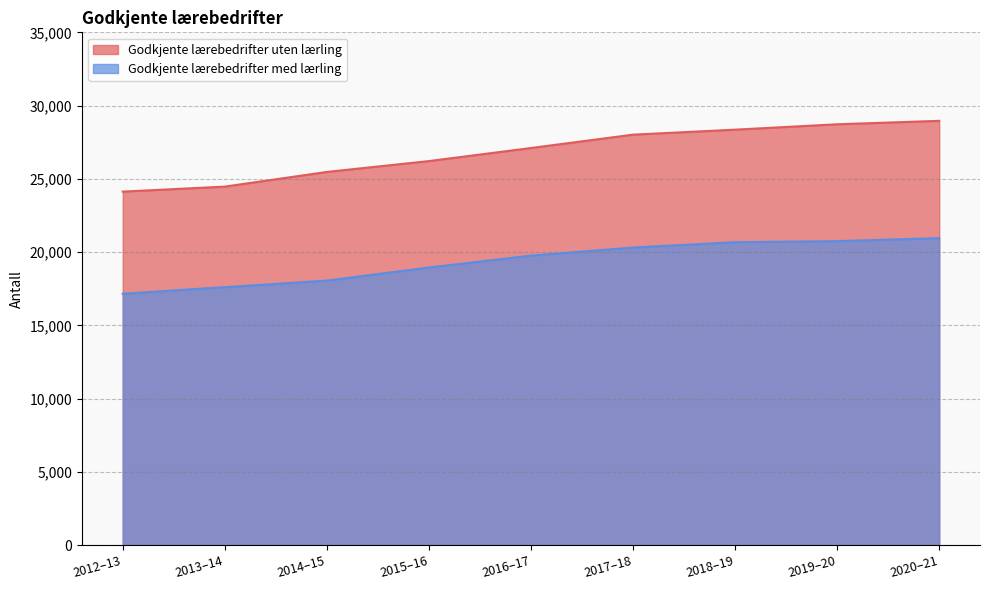

What are all the series names shown in the legend?

Godkjente lærebedrifter uten lærling, Godkjente lærebedrifter med lærling